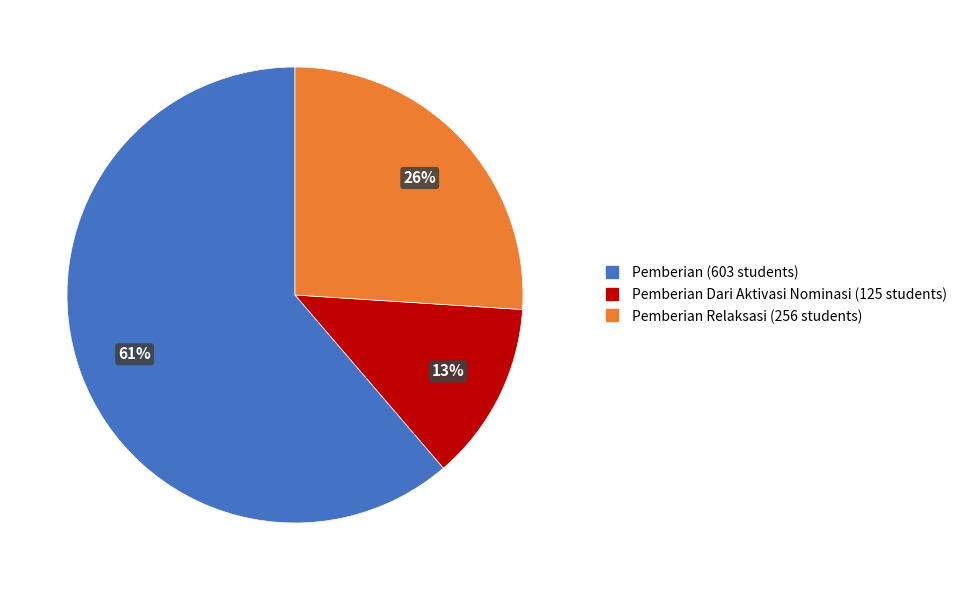

To the nearest percent, what is the average slice percentage?

33%